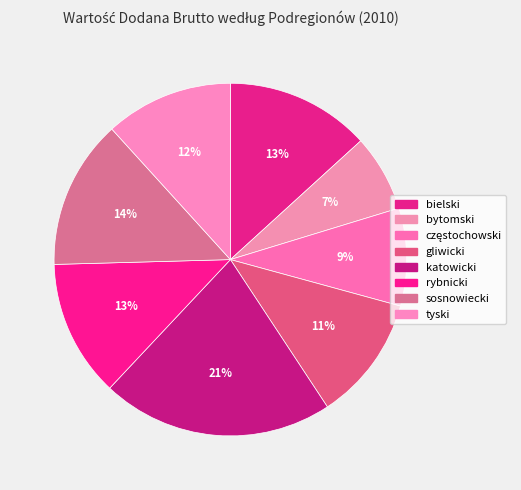

Count the number of slices in the pie.

8